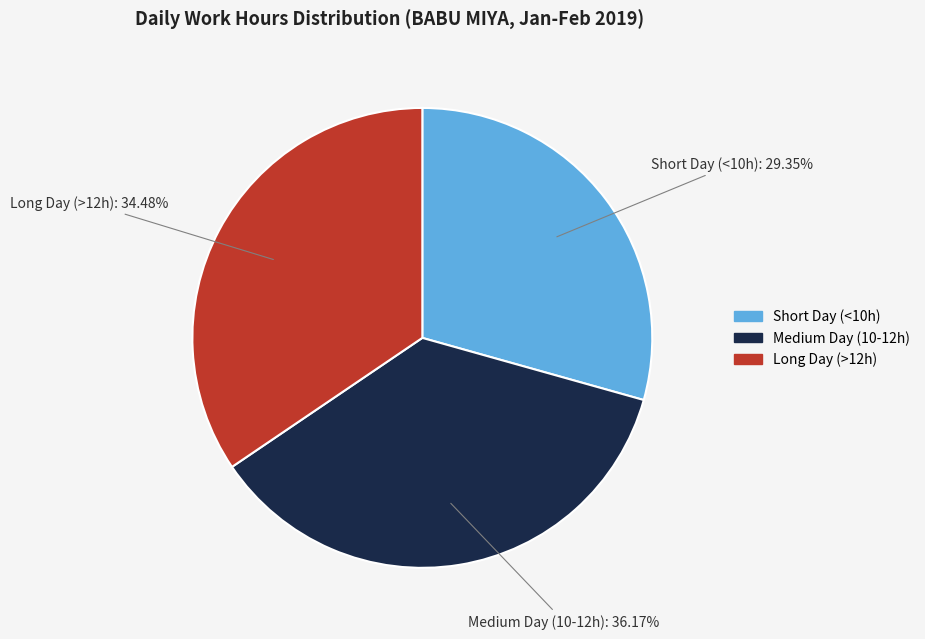

How many segments does this pie chart have?

3